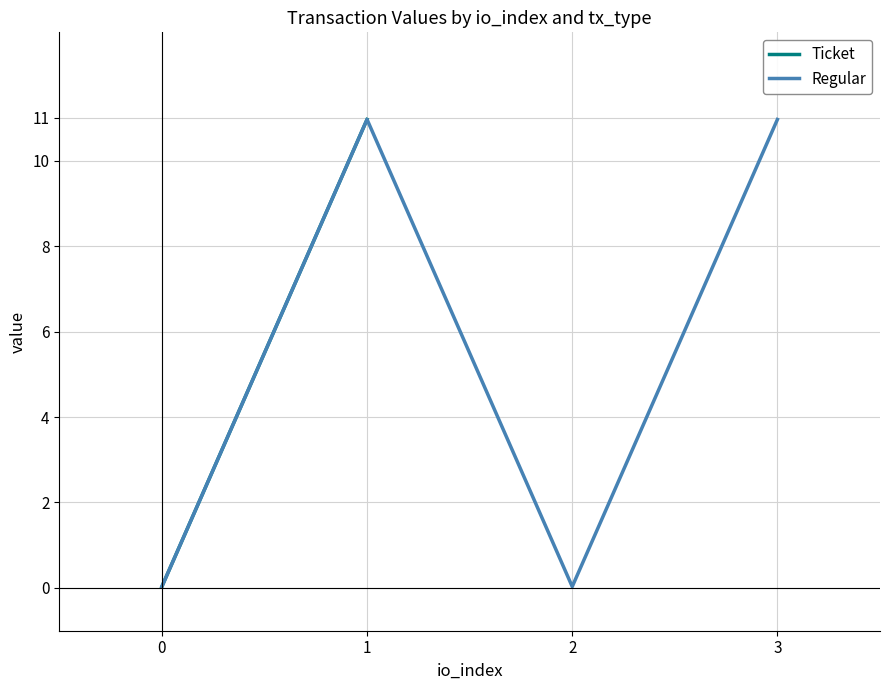

Where is the first local minimum for Regular?

2